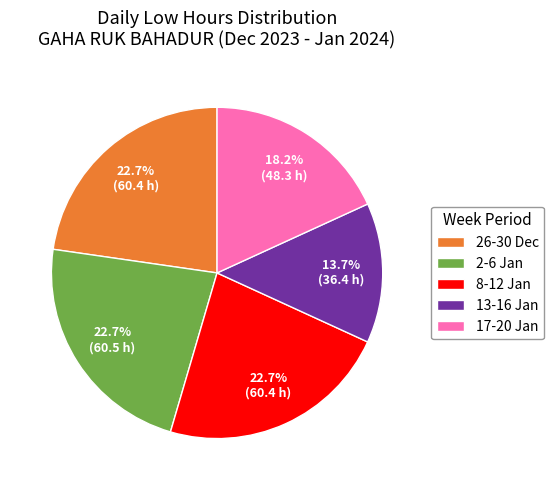

What is the smallest slice in the pie chart?

13-16 Jan